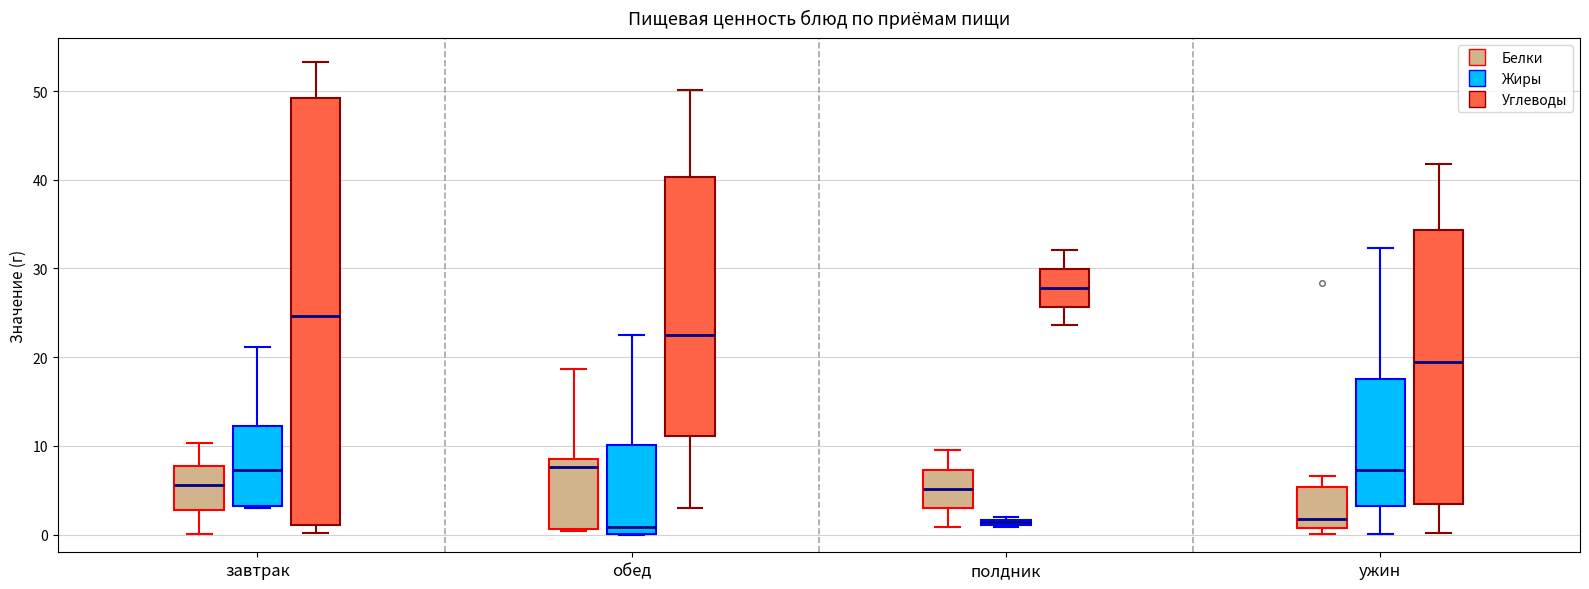

Where is the upper edge of the box for завтрак (Углеводы) on the y-axis? The values are not printed on the chart, so give them approximately, as read against the axis.

49